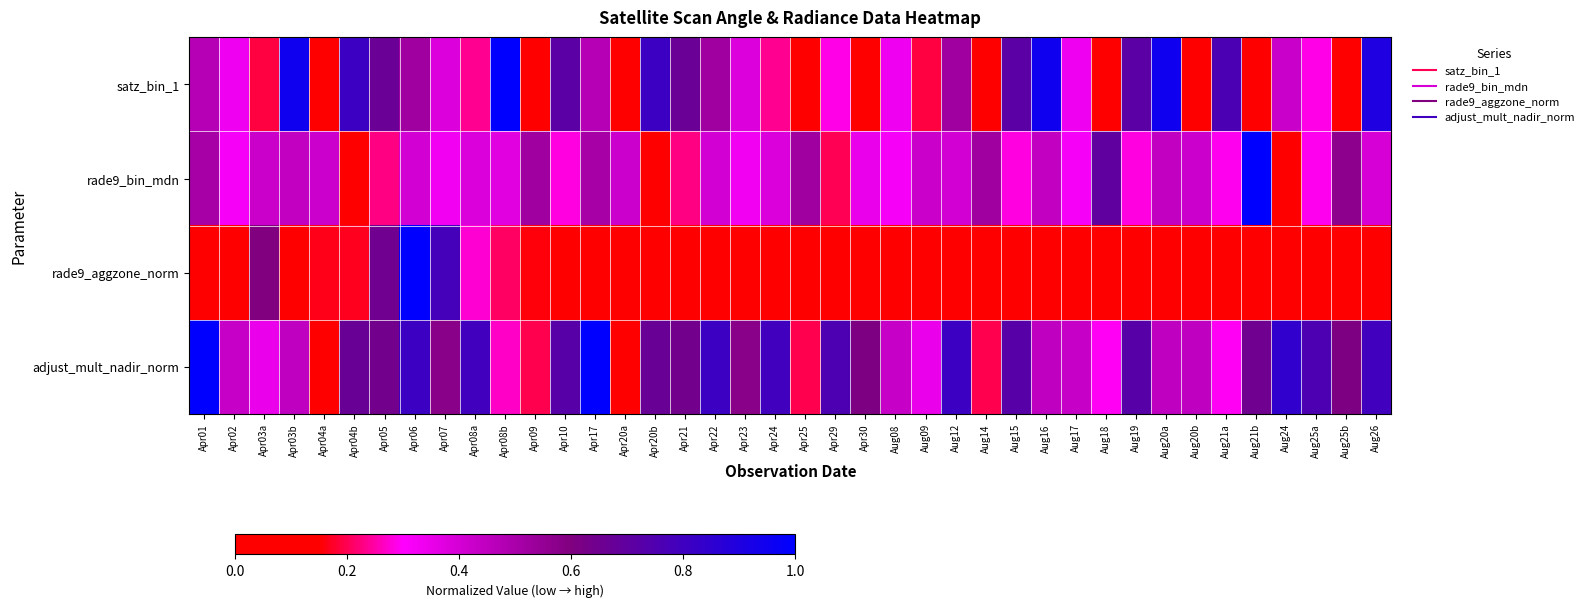

How many series are shown in this chart?

4